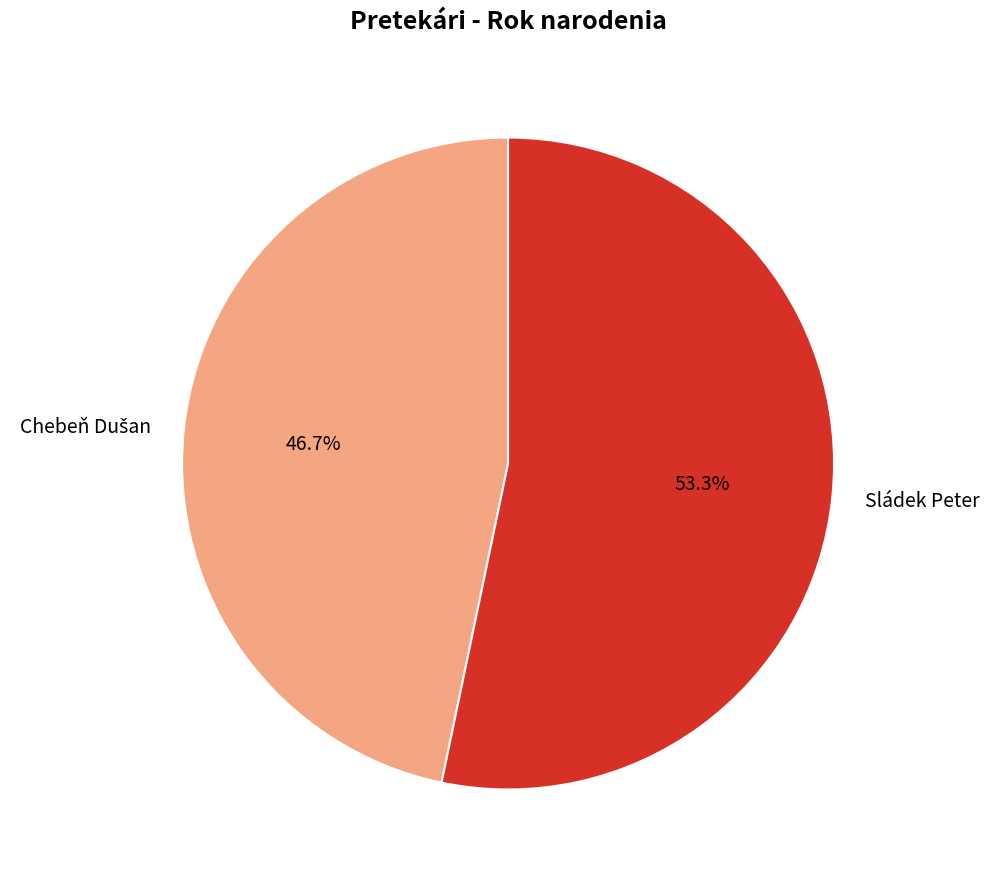

Which slice is the largest?

Sládek Peter